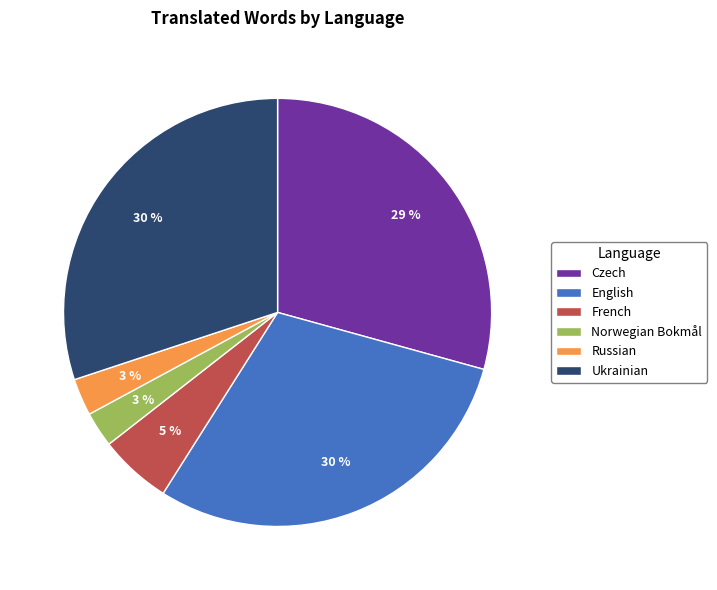

To the nearest percent, what is the average slice percentage?

17%